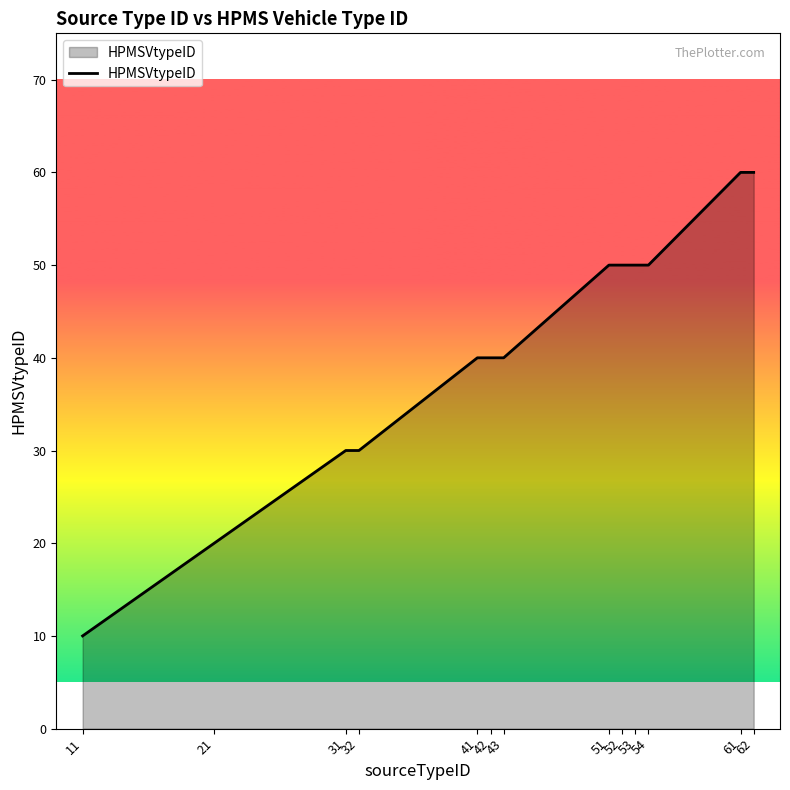

What is the sum of all values?

530